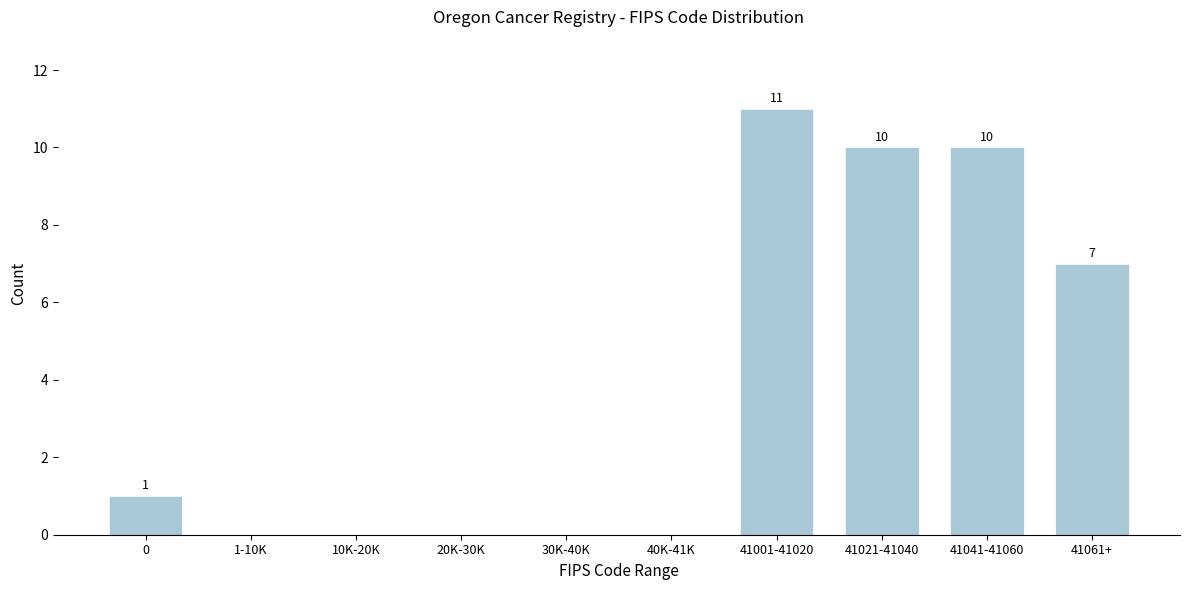

Reading left to right, extract all data points from this chart.

0=1	1-10K=0	10K-20K=0	20K-30K=0	30K-40K=0	40K-41K=0	41001-41020=11	41021-41040=10	41041-41060=10	41061+=7